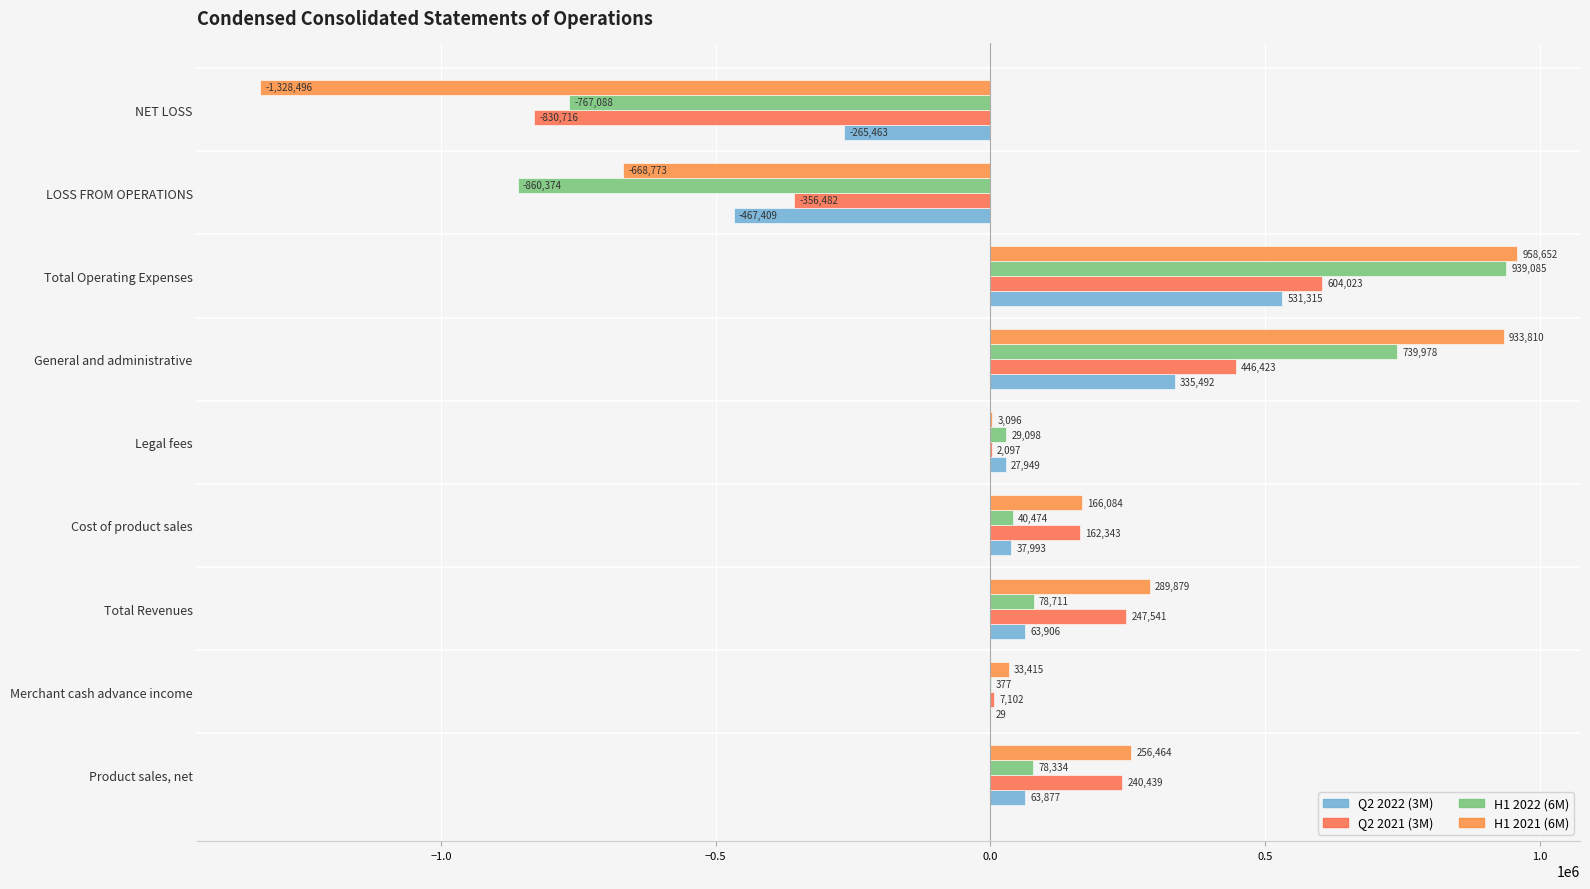

How many data points does each series have?

9